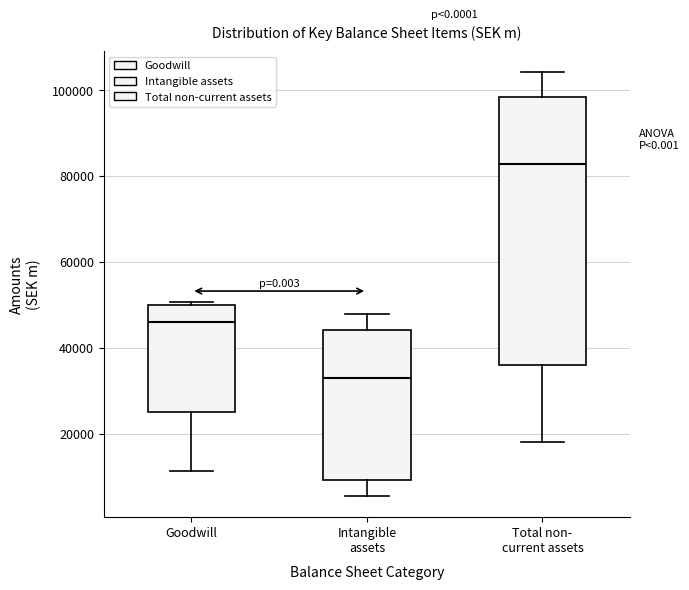

Which box is the tallest, from its lower edge to its upper edge?

Total non- current assets